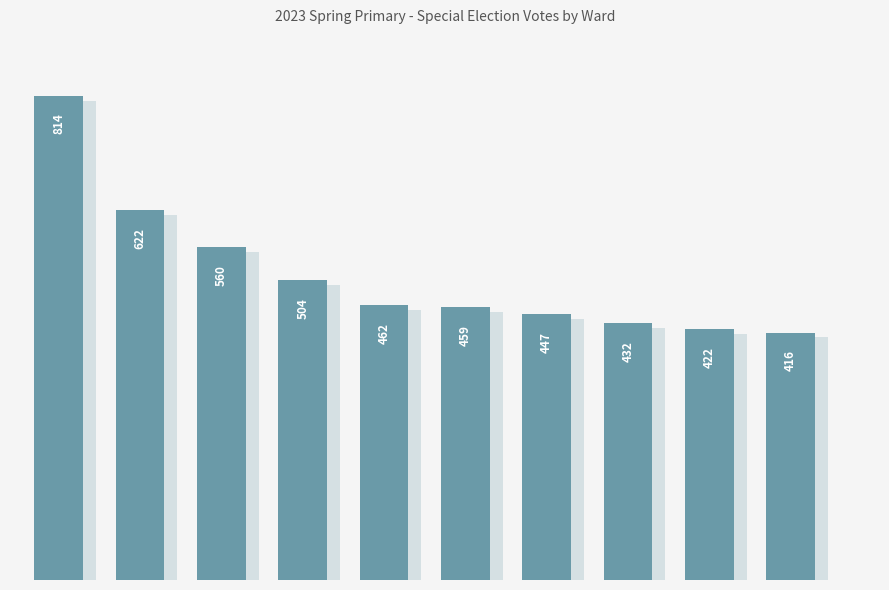

What is the value of the 6th bar from the left?

459